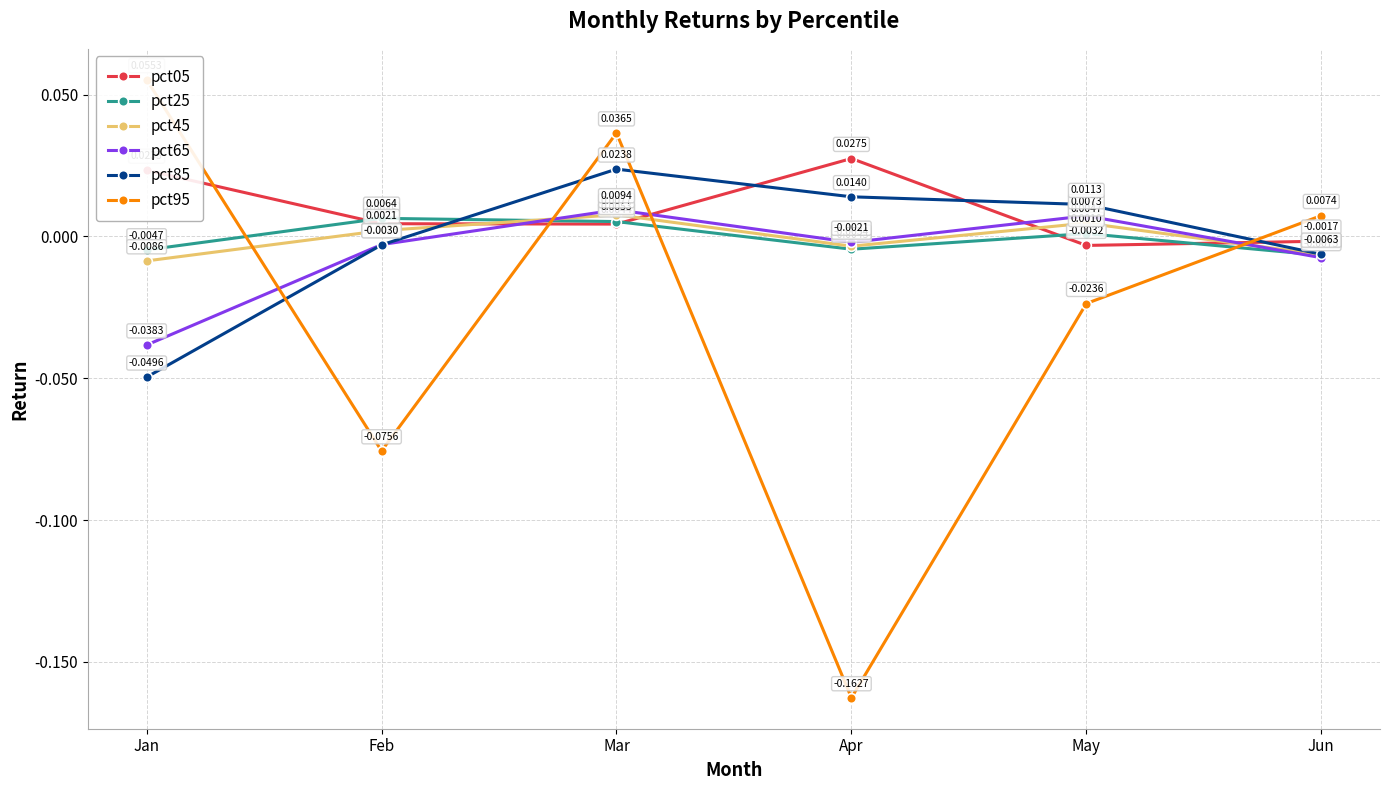

The value of pct25 at Feb is 0.0. True or false?

False